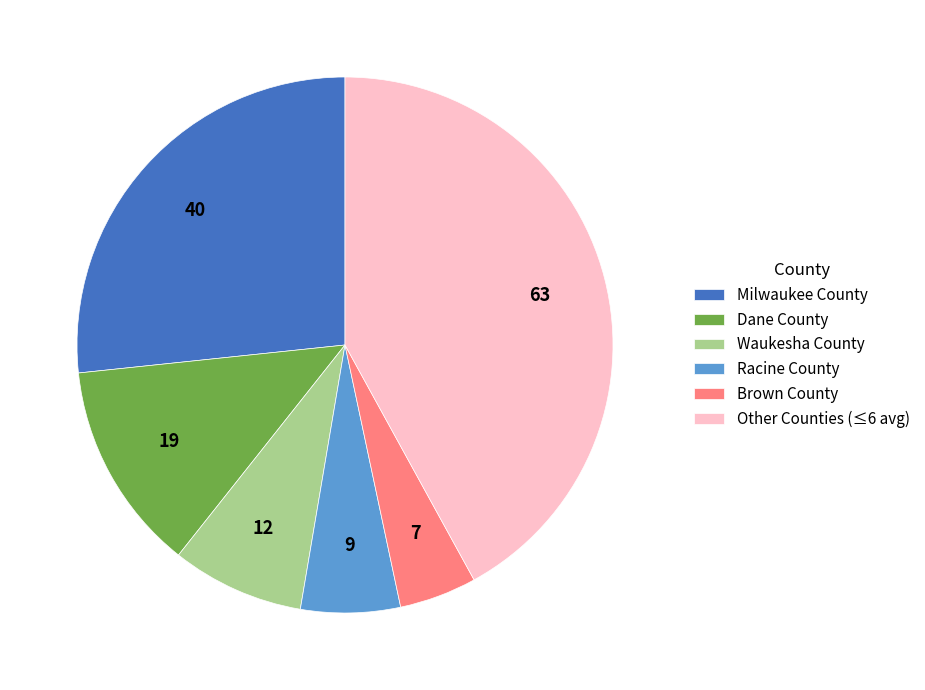

Between Racine County and Milwaukee County, which is larger?

Milwaukee County